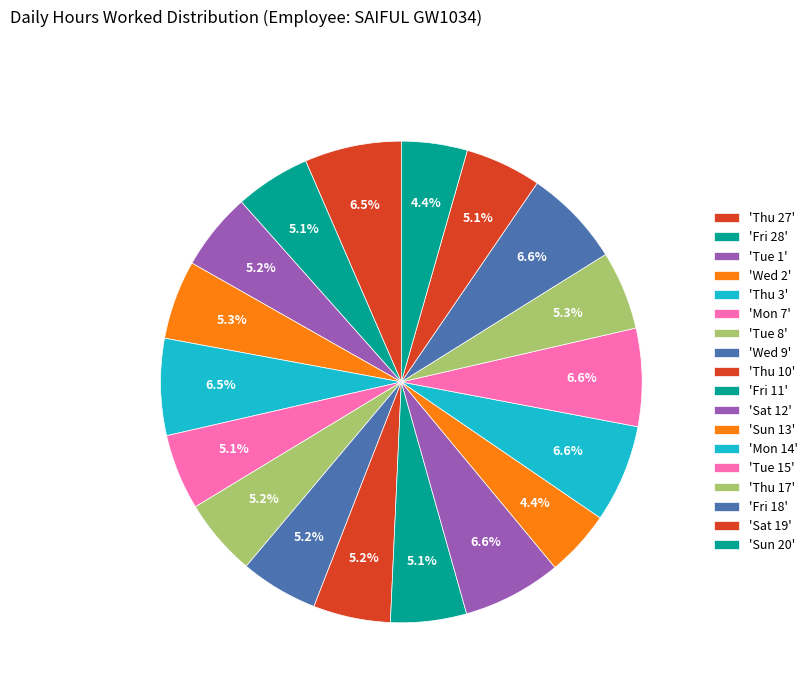

Is there any slice that represents more than half of the pie?

No